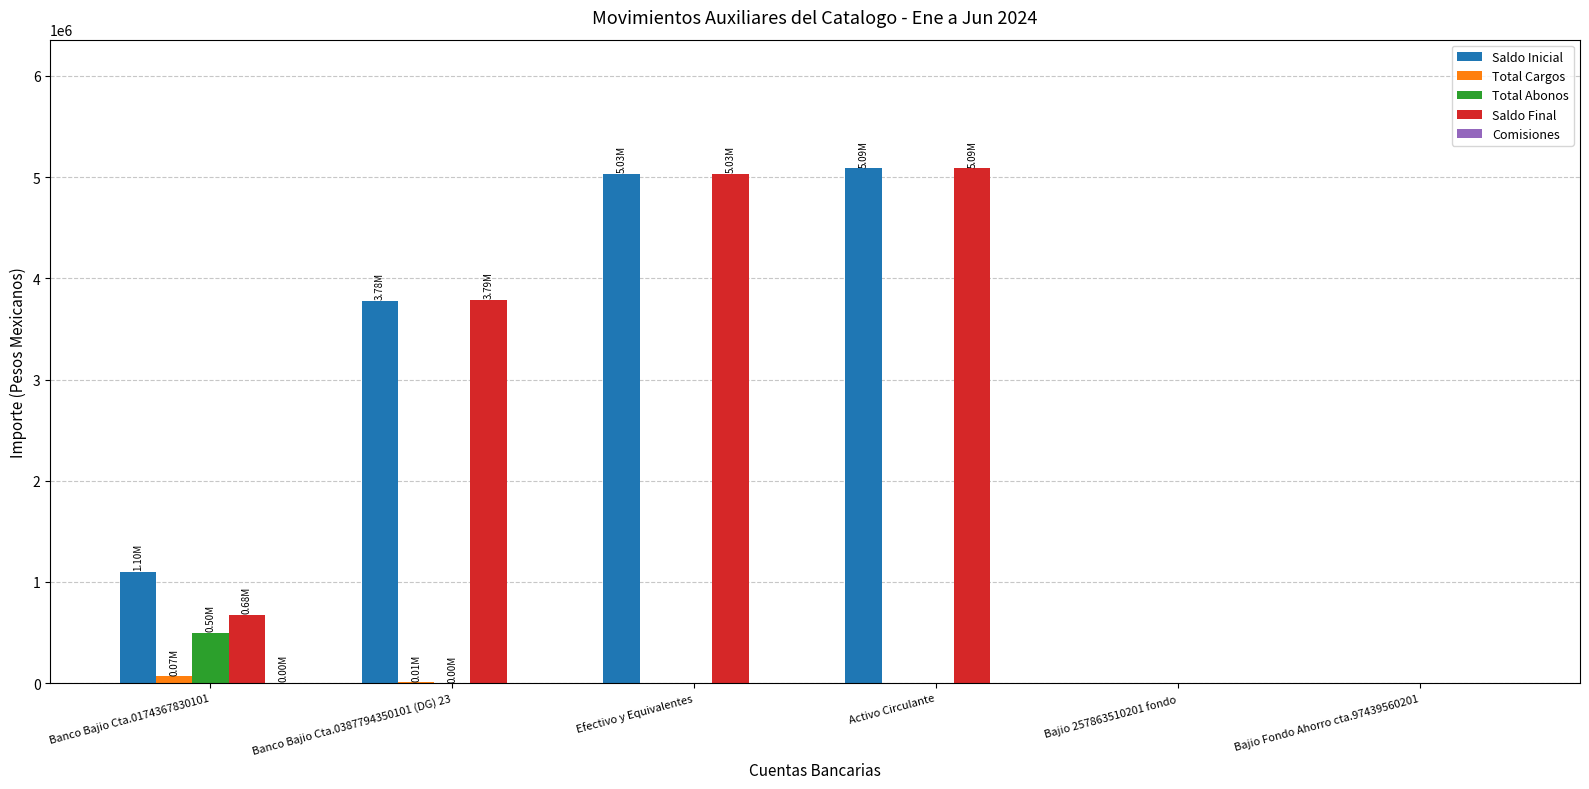

Which series changed the most between Banco Bajio Cta.0387794350101 (DG) 23 and Activo Circulante?

Saldo Inicial